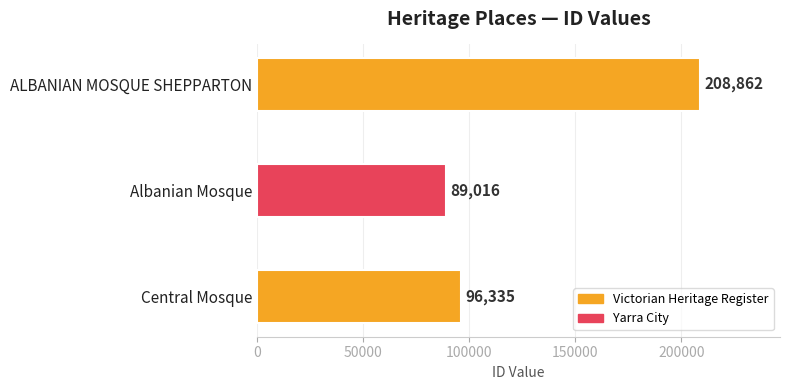

How many bars are there in total?

3